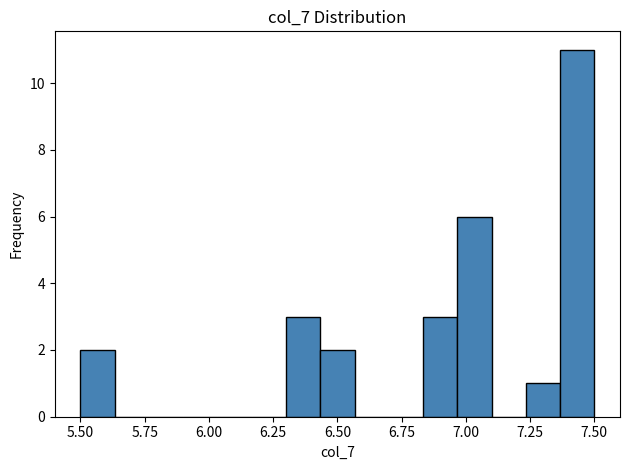

Around what value on the x-axis is the tallest bar? Give the approximate position of its centre, as read against the axis.

7.45